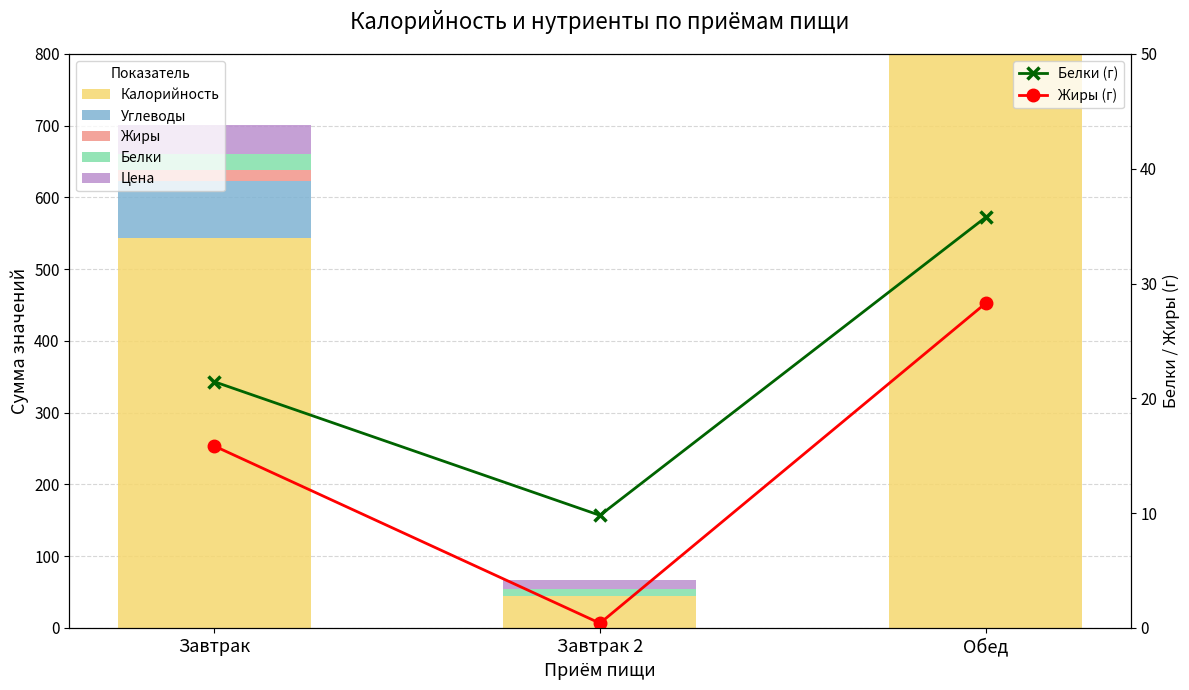

How many bars are there in total?

15